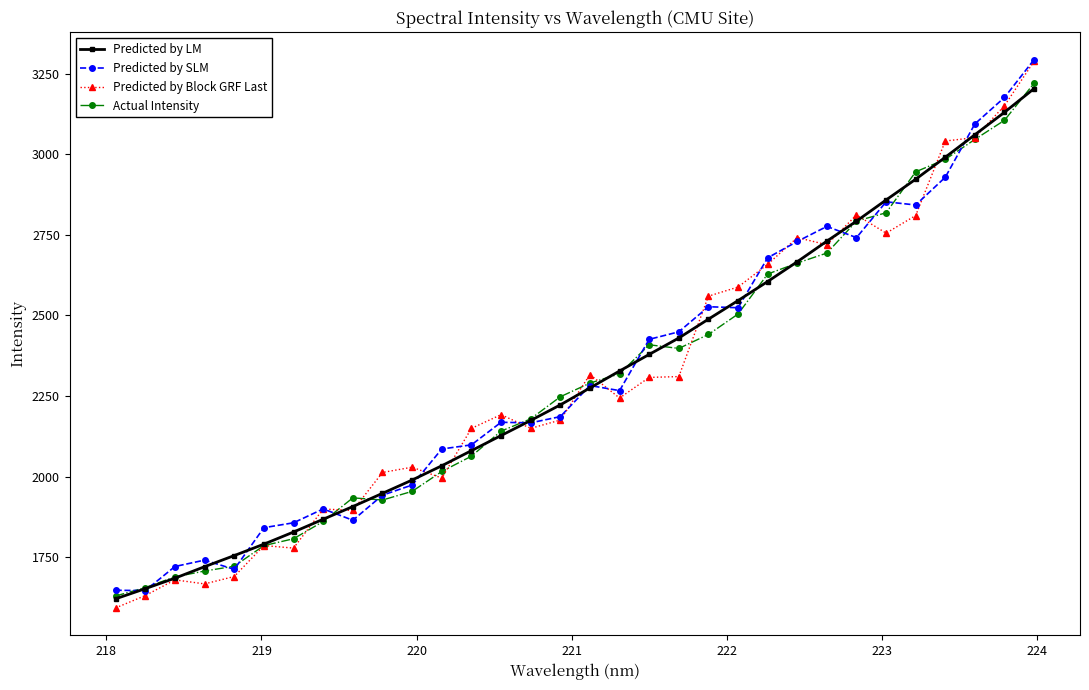

List the series in order of their overall mean, highest first.

Predicted by SLM, Predicted by LM, Predicted by Block GRF Last, Actual Intensity